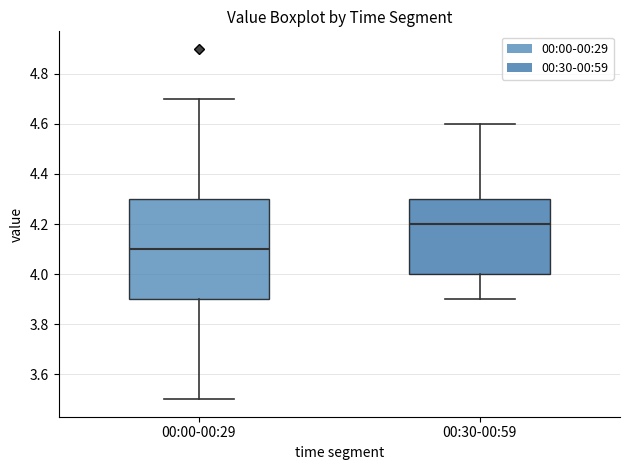

Reading left to right, transcribe this box plot: for each box, give where its median line is, the range the box spans, and where its two whiskers end, as read against the y-axis. The values are not printed on the chart, so give them approximately, as read against the axis.

00:00-00:29: median 4.1, box 3.9 to 4.3, whiskers 3.5 to 4.7
00:30-00:59: median 4.2, box 4.0 to 4.3, whiskers 3.9 to 4.6